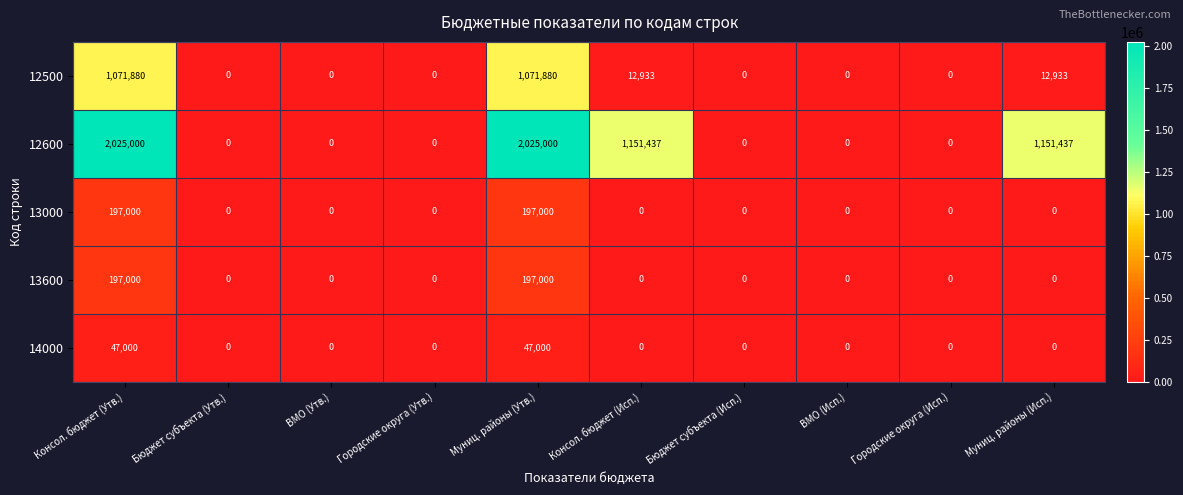

The 12600 series shows 3631691 at Консол. бюджет (Утв.). True or false?

False